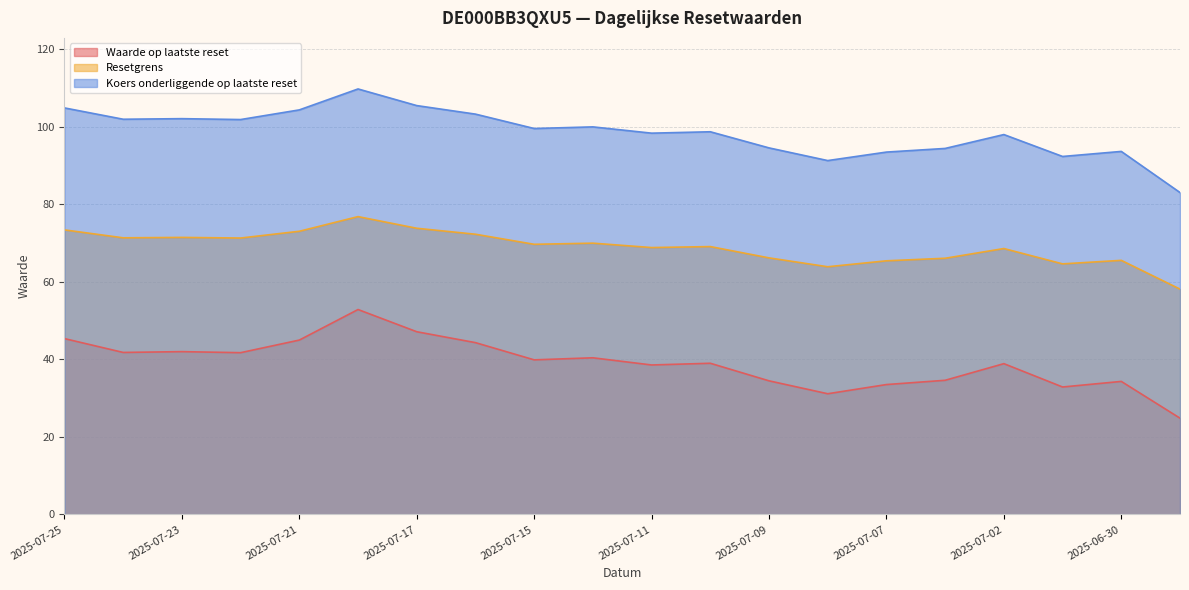

What is the average value of the Waarde op laatste reset series?

39.1